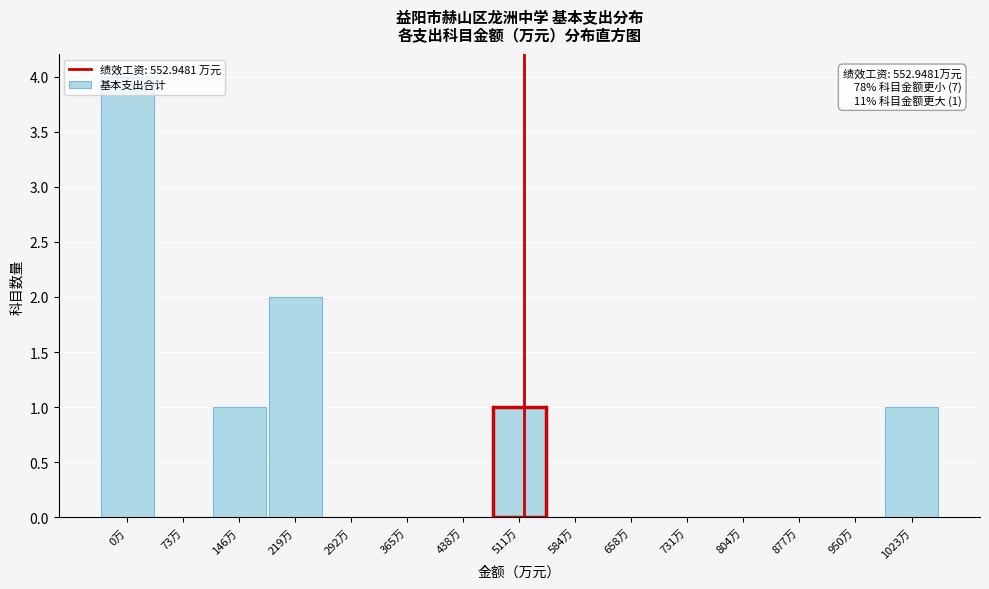

The chart shows a value of 0 at 73万. True or false?

True